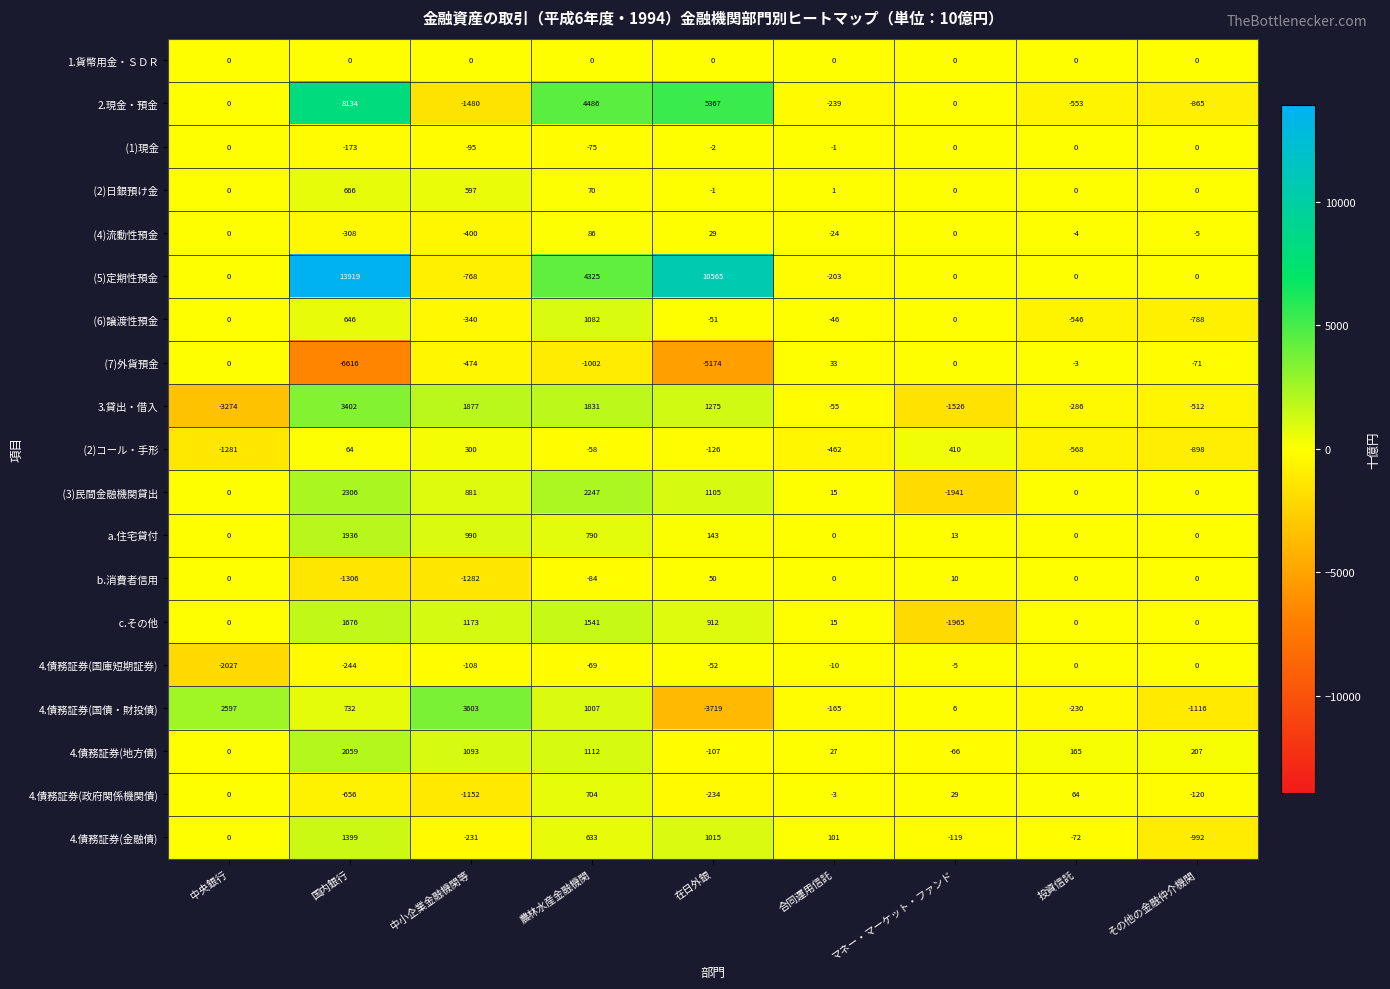

At which category is the sum across all series the highest?

国内銀行